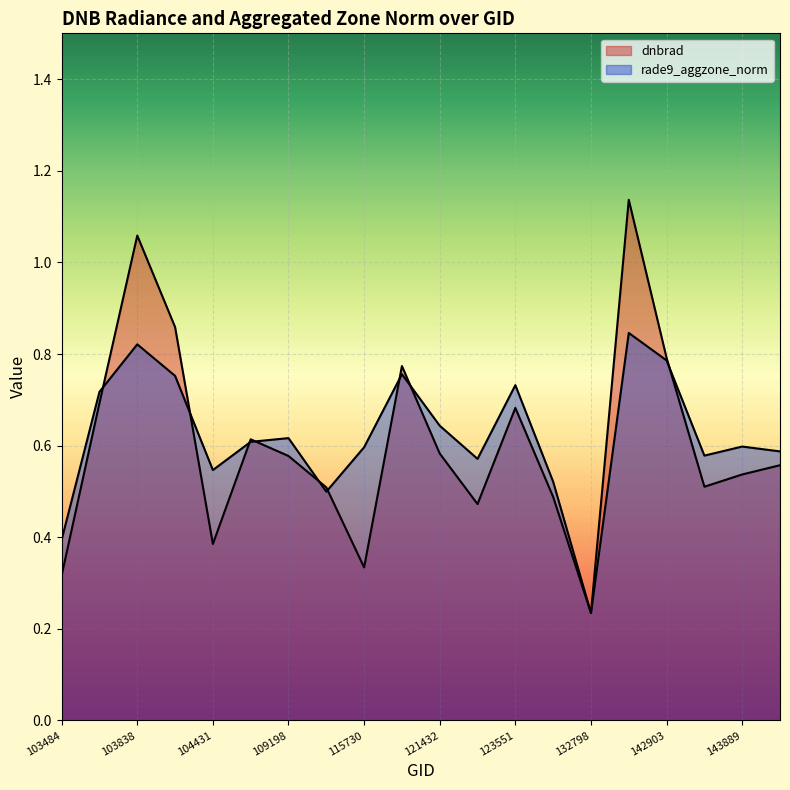

True or false: dnbrad and rade9_aggzone_norm intersect in this chart.

True